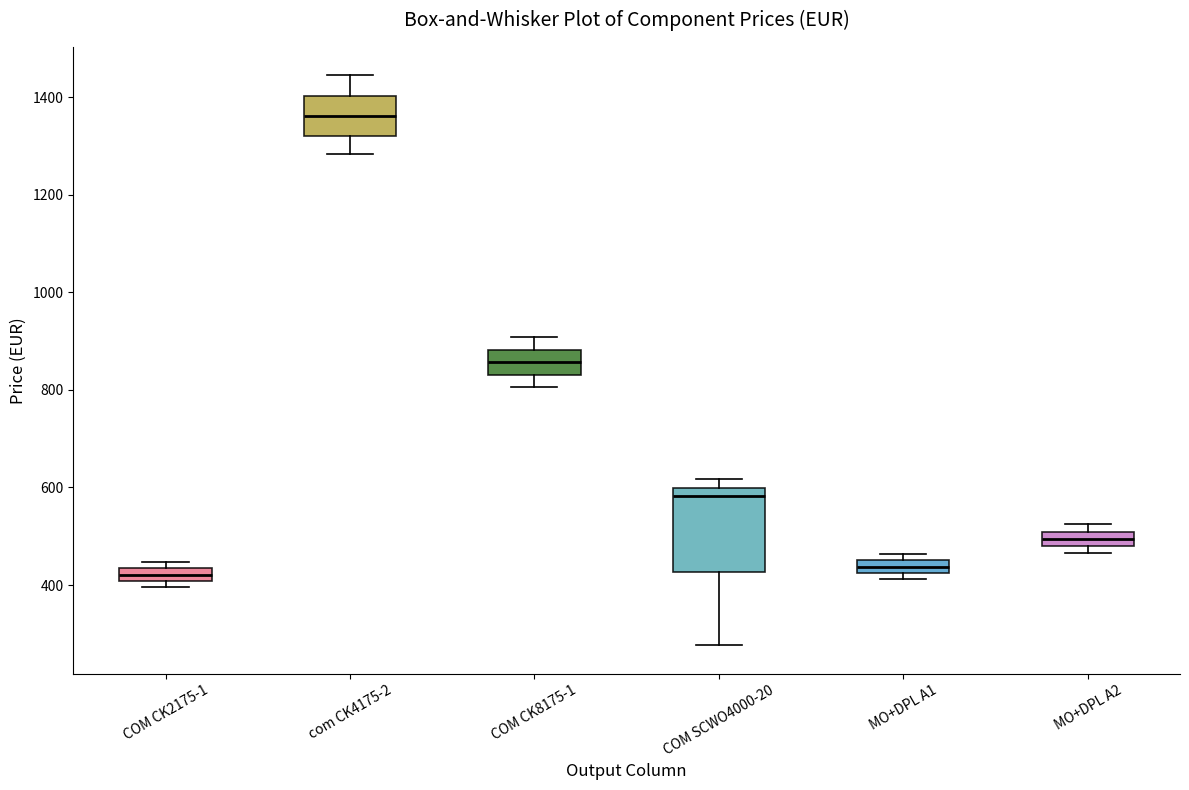

Which box is the tallest, from its lower edge to its upper edge?

COM SCWO4000-20